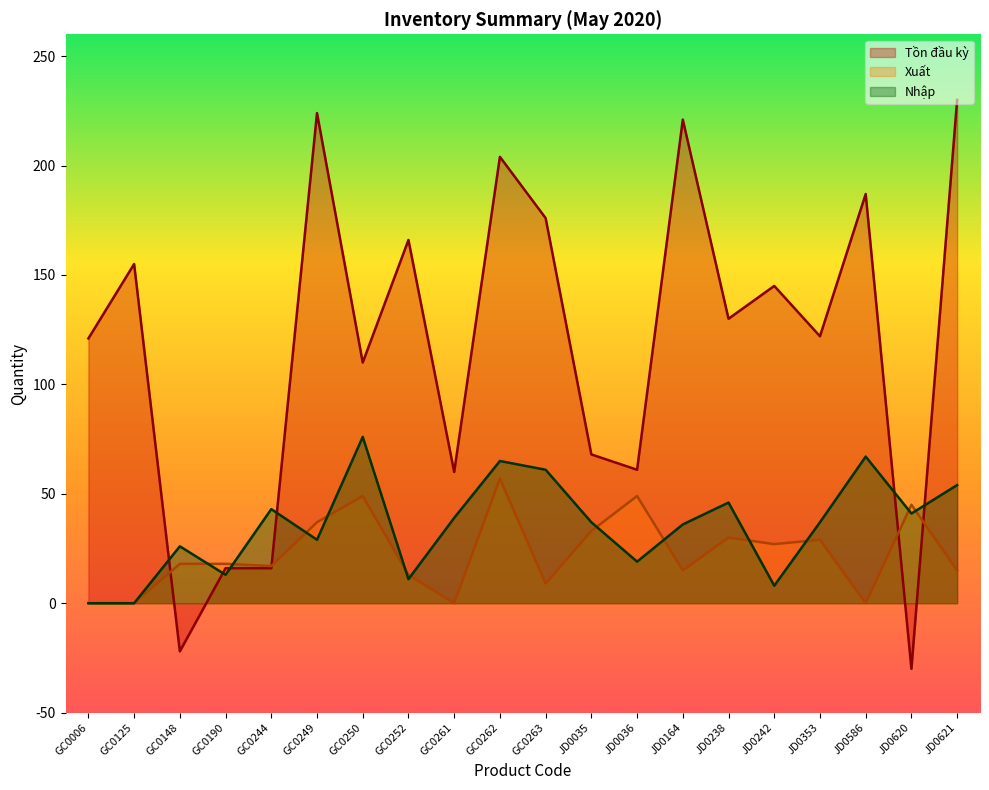

Is the value of Tồn đầu kỳ at GC0262 greater than the value of Nhập at JD0238?

Yes